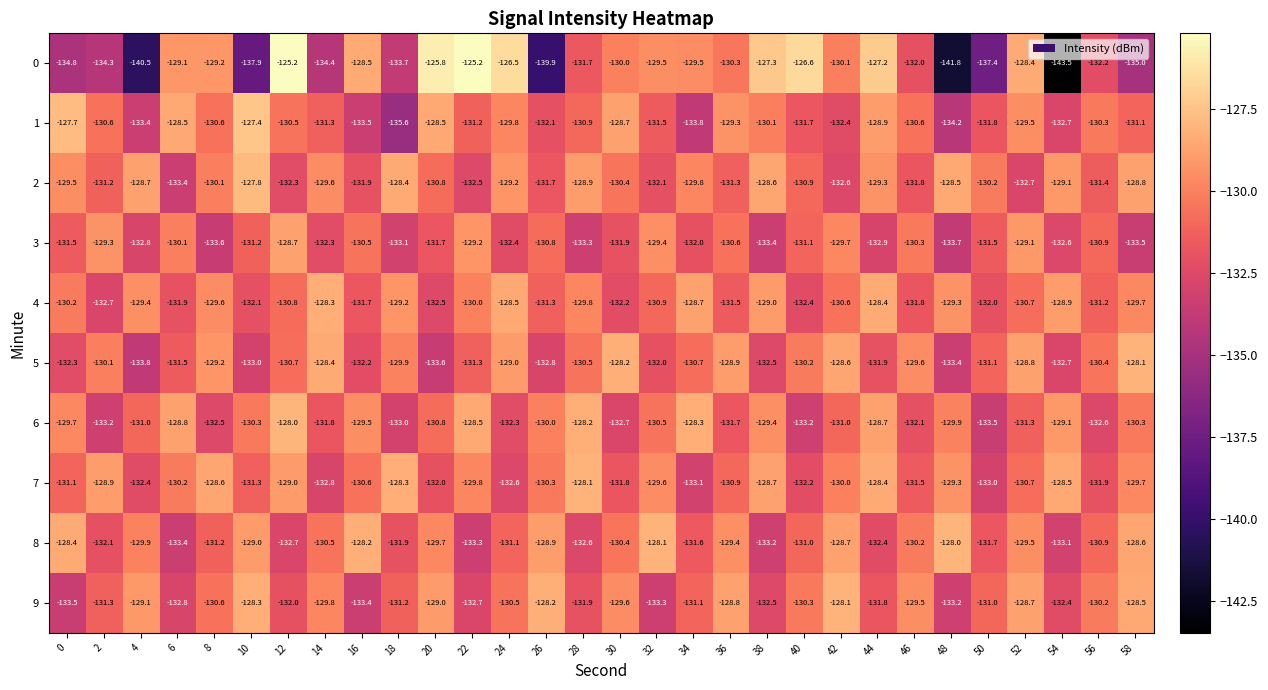

What is the difference between the maximum and second lowest values in the 7 series?

4.9